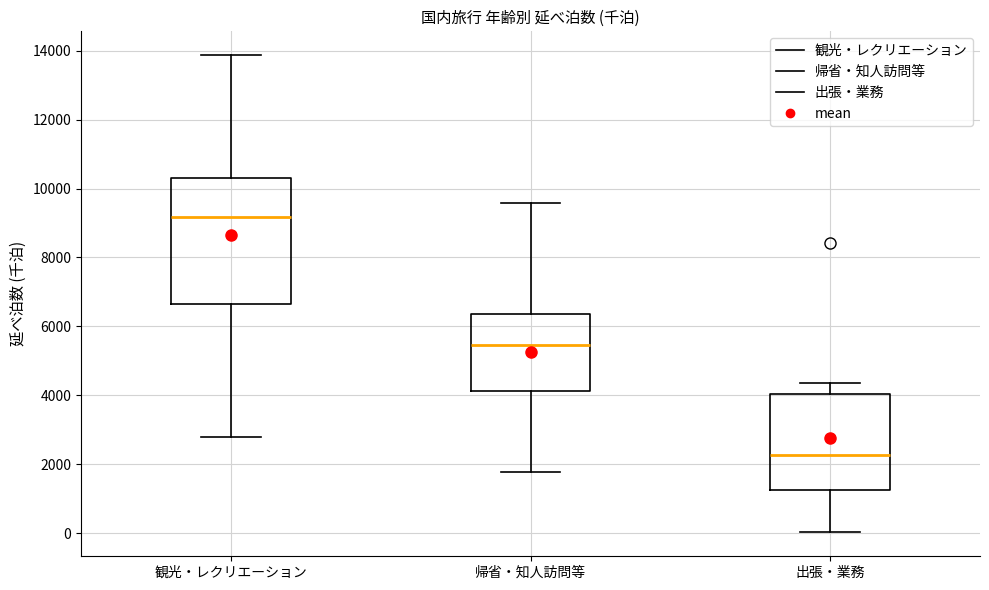

Reading left to right, read every box against the y-axis: the position of its median line, the range the box covers, and the ends of its whiskers. The values are not printed on the chart, so give them approximately, as read against the axis.

観光・レクリエーション: median 9200, box 6600 to 10400, whiskers 2800 to 13800
帰省・知人訪問等: median 5400, box 4200 to 6400, whiskers 1800 to 9600
出張・業務: median 2200, box 1200 to 4000, whiskers 0 to 4400